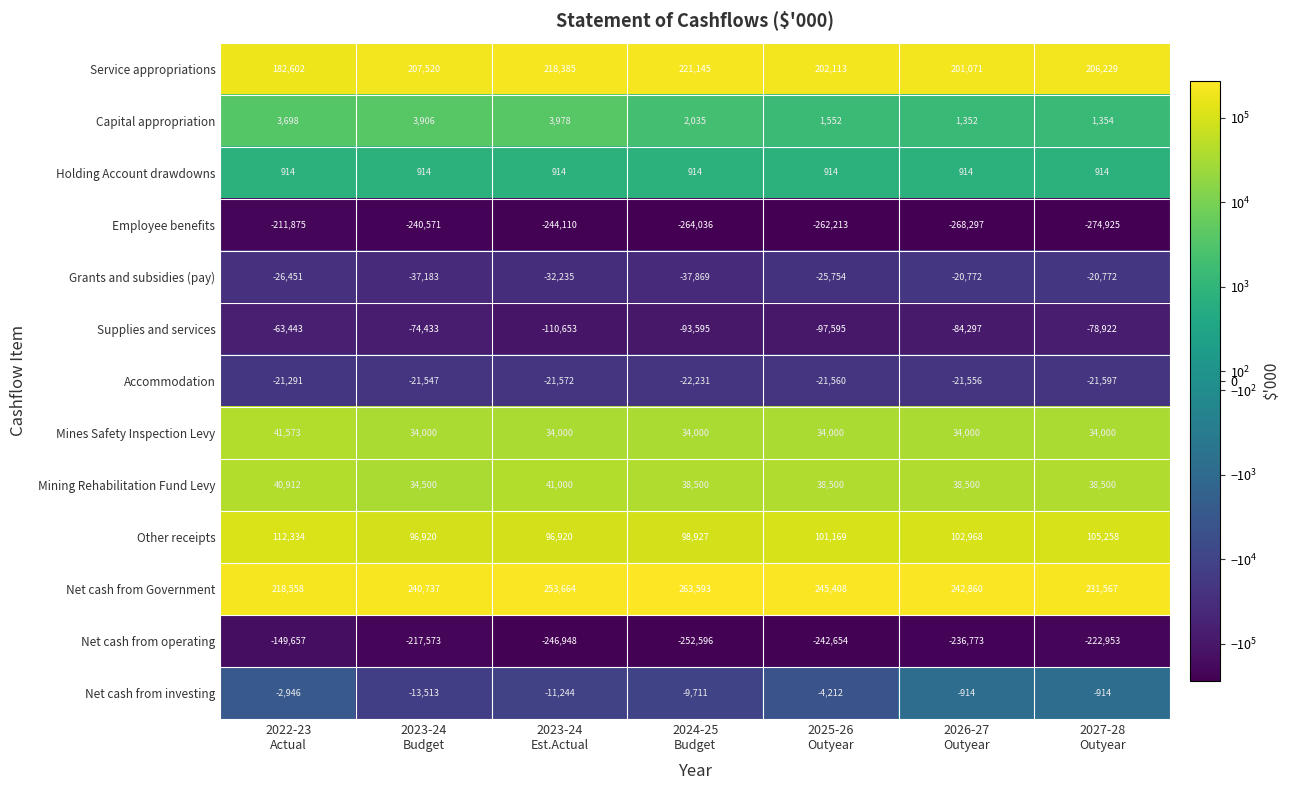

Which series has the largest range (max minus min)?

Net cash from operating